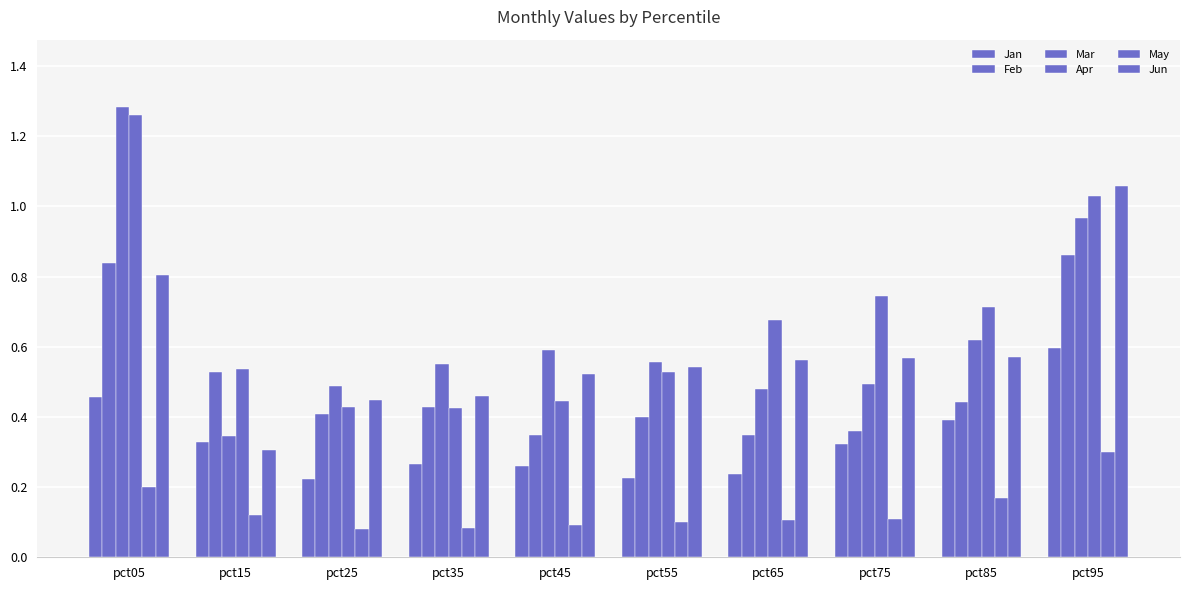

What is the spread (max minus min) of values at pct05?

1.1